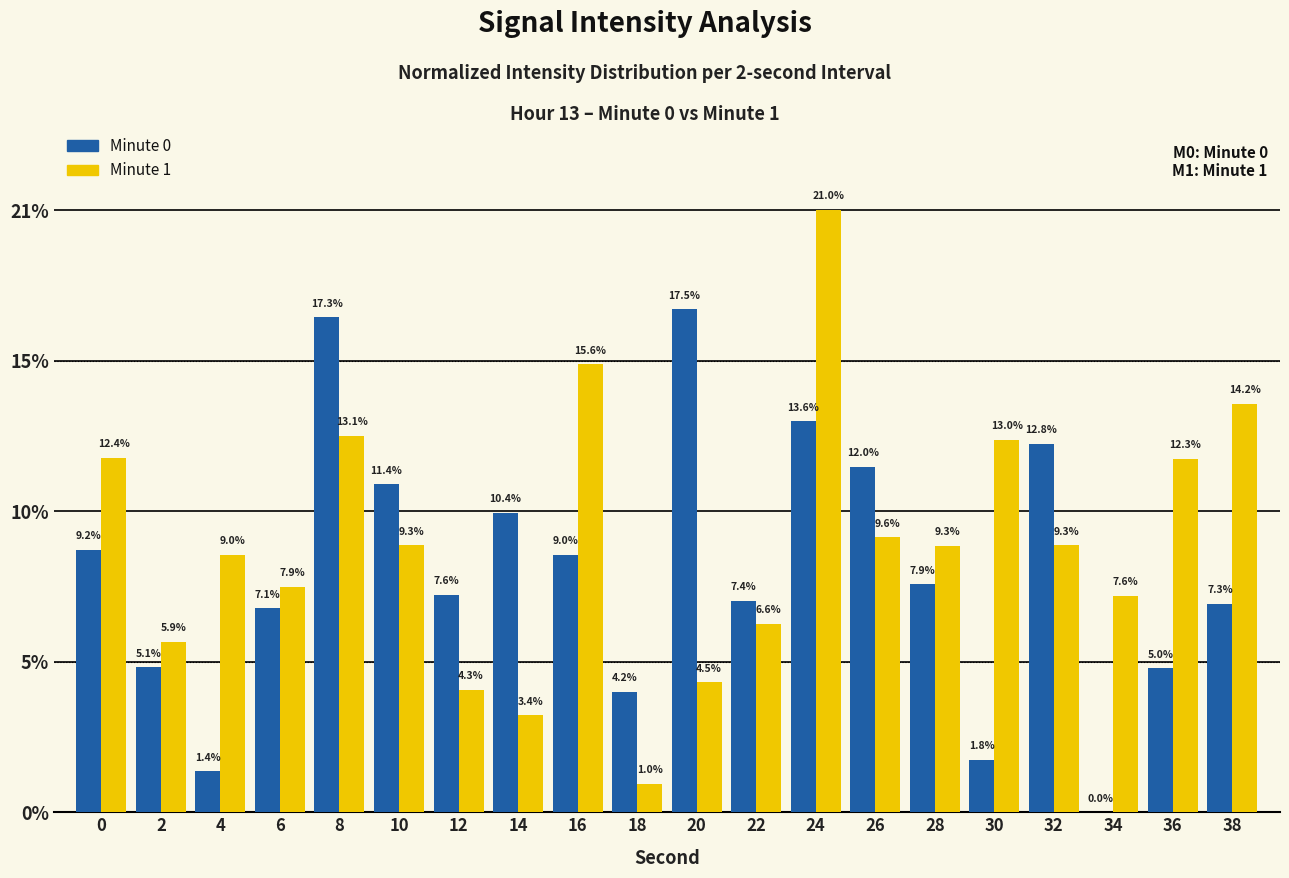

What is the maximum value shown in the chart?

21.0